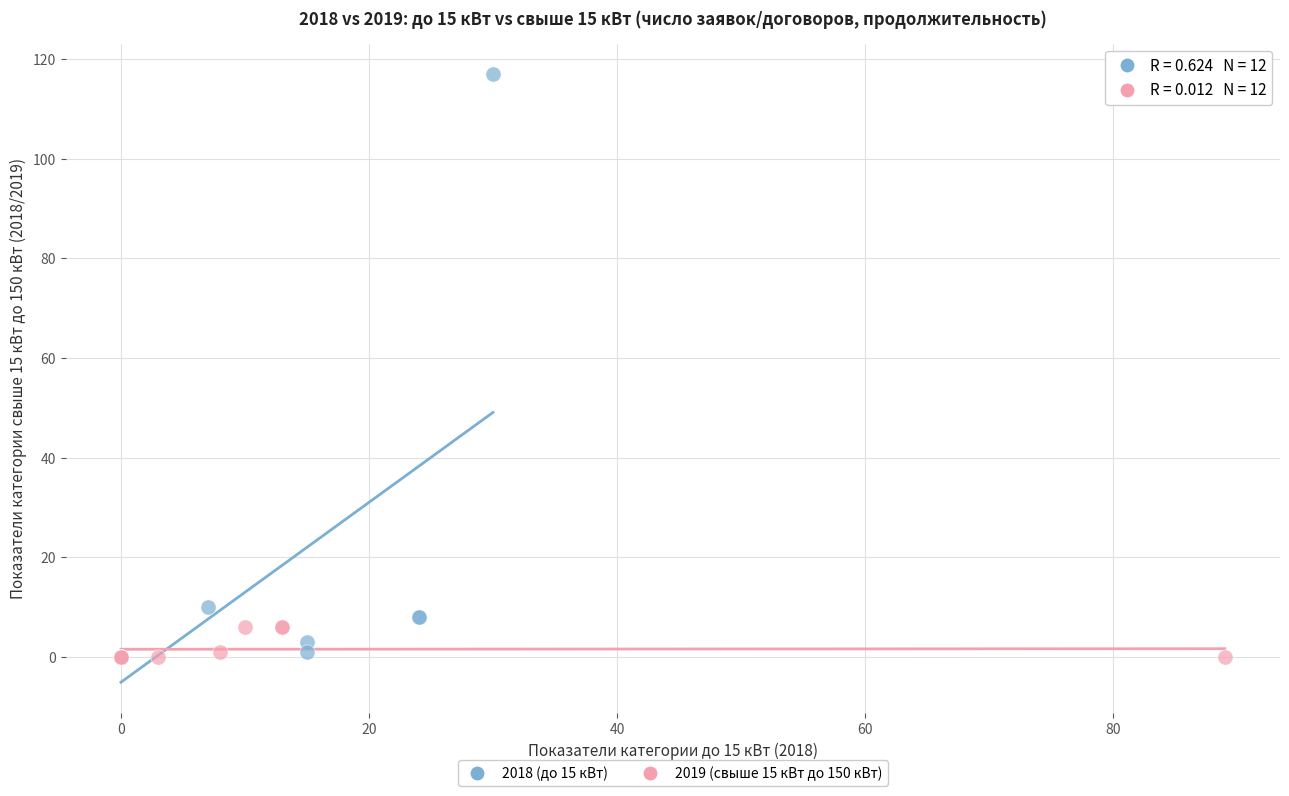

Which series has the widest spread of Y values?

2018 (до 15 кВт)